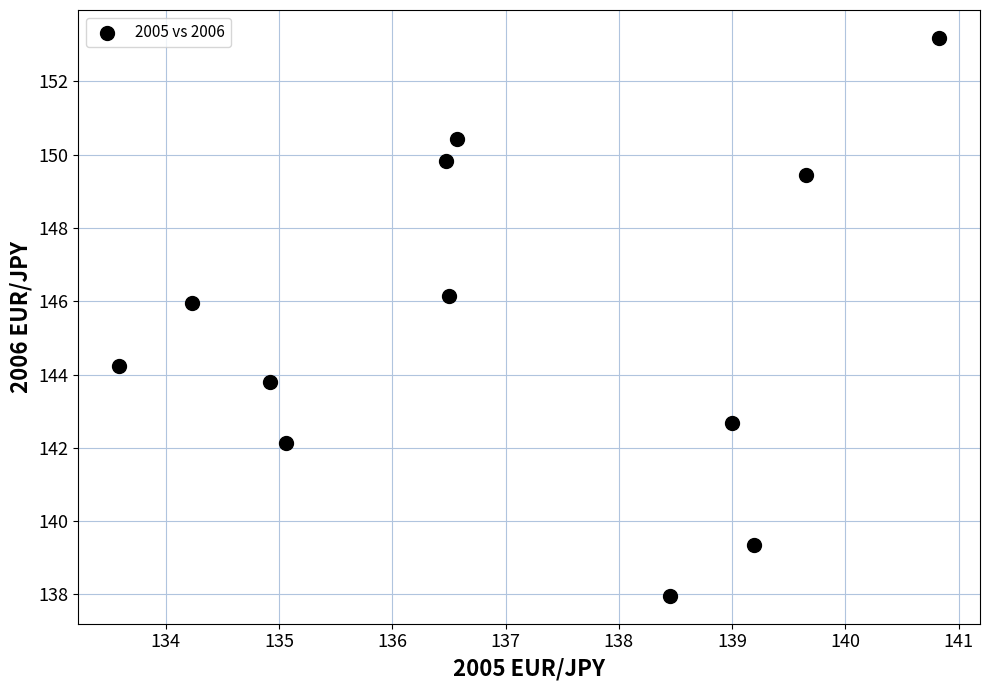

What is the range of Y values (max minus min)?

15.2